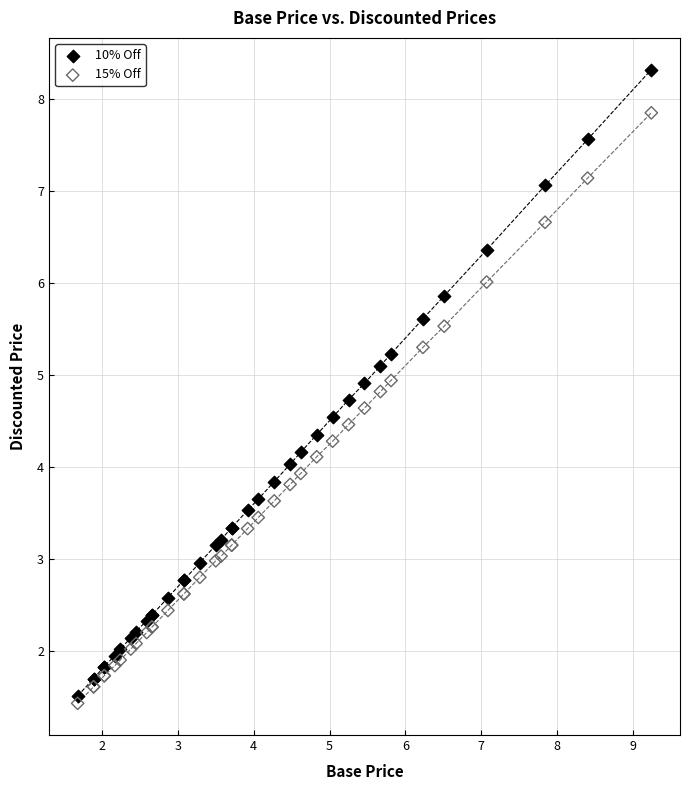

Which series reaches the maximum Y coordinate?

10% Off